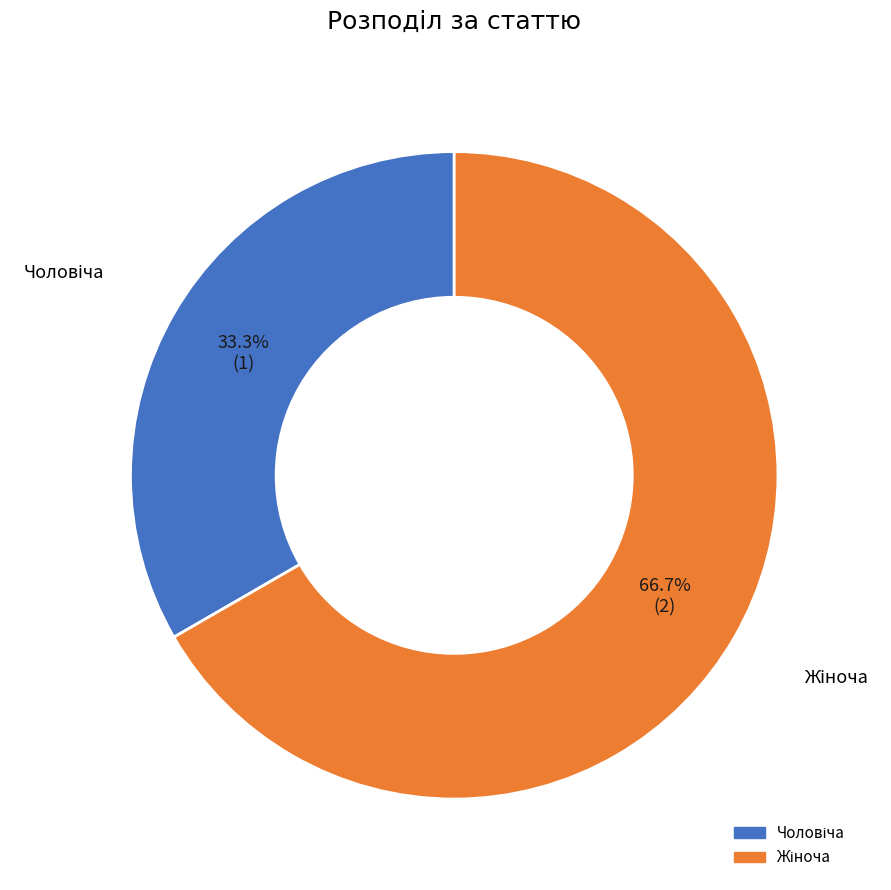

Is there any slice that represents more than half of the pie?

Yes